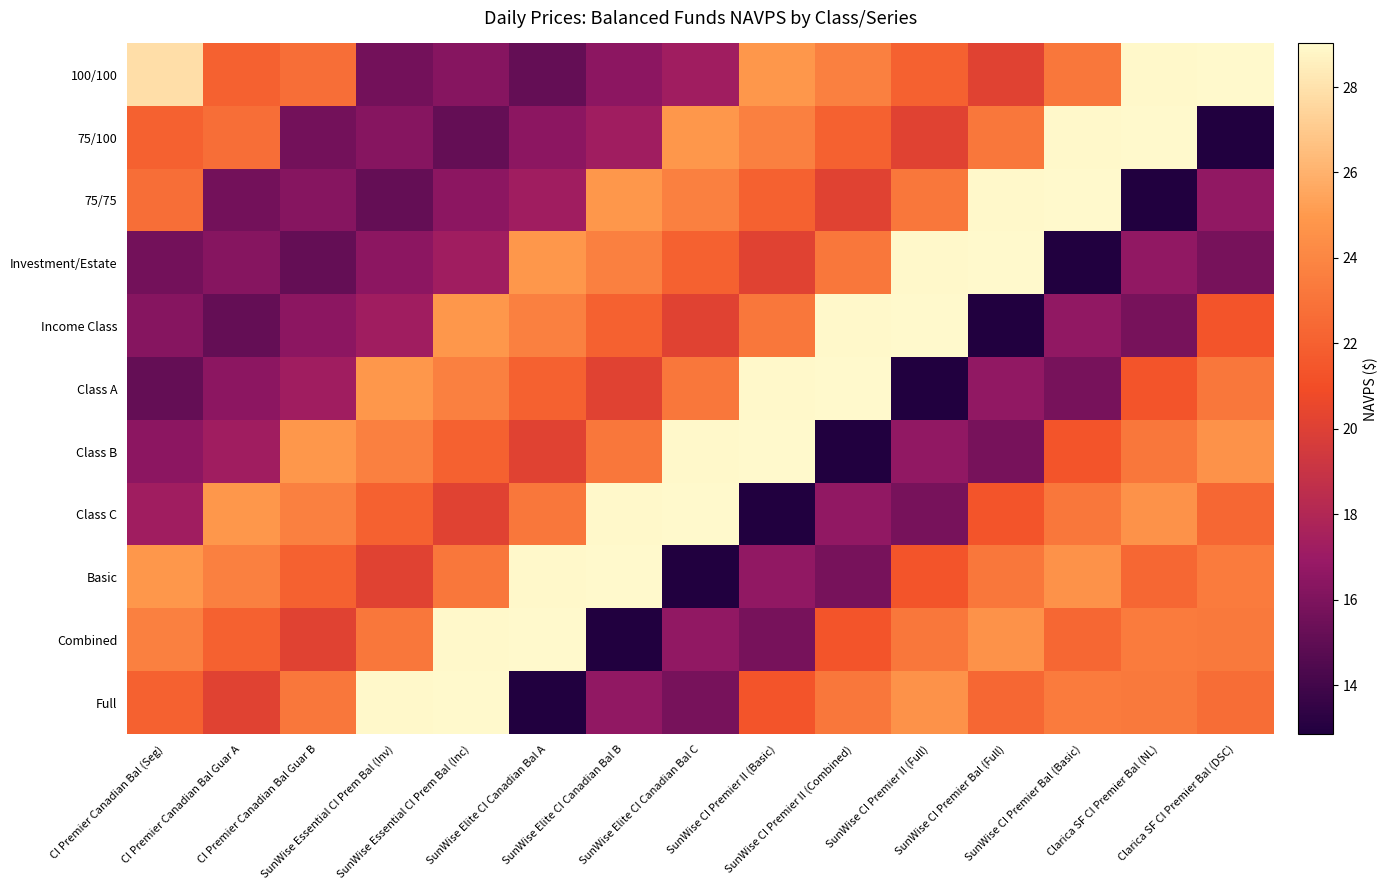

Between SunWise CI Premier Bal (Basic) and SunWise CI Premier Bal (Full), which is larger?

SunWise CI Premier Bal (Basic)